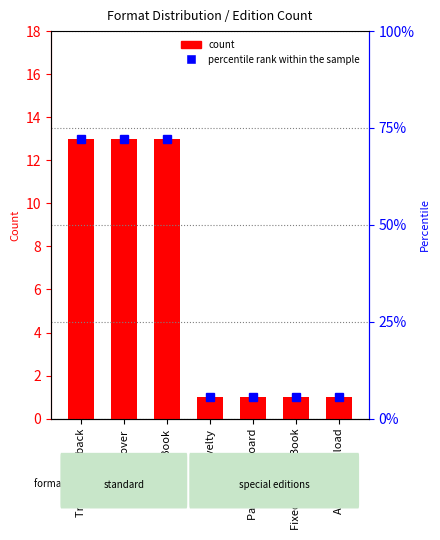

True or false: the data shows 1 at Fixed Layout eBook.

True